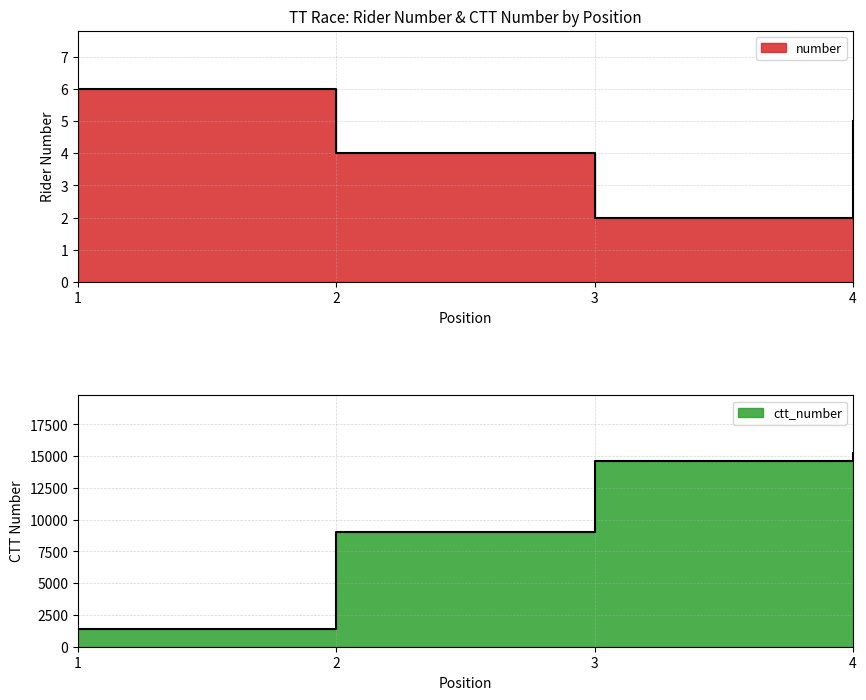

True or false: ctt_number and number intersect in this chart.

False